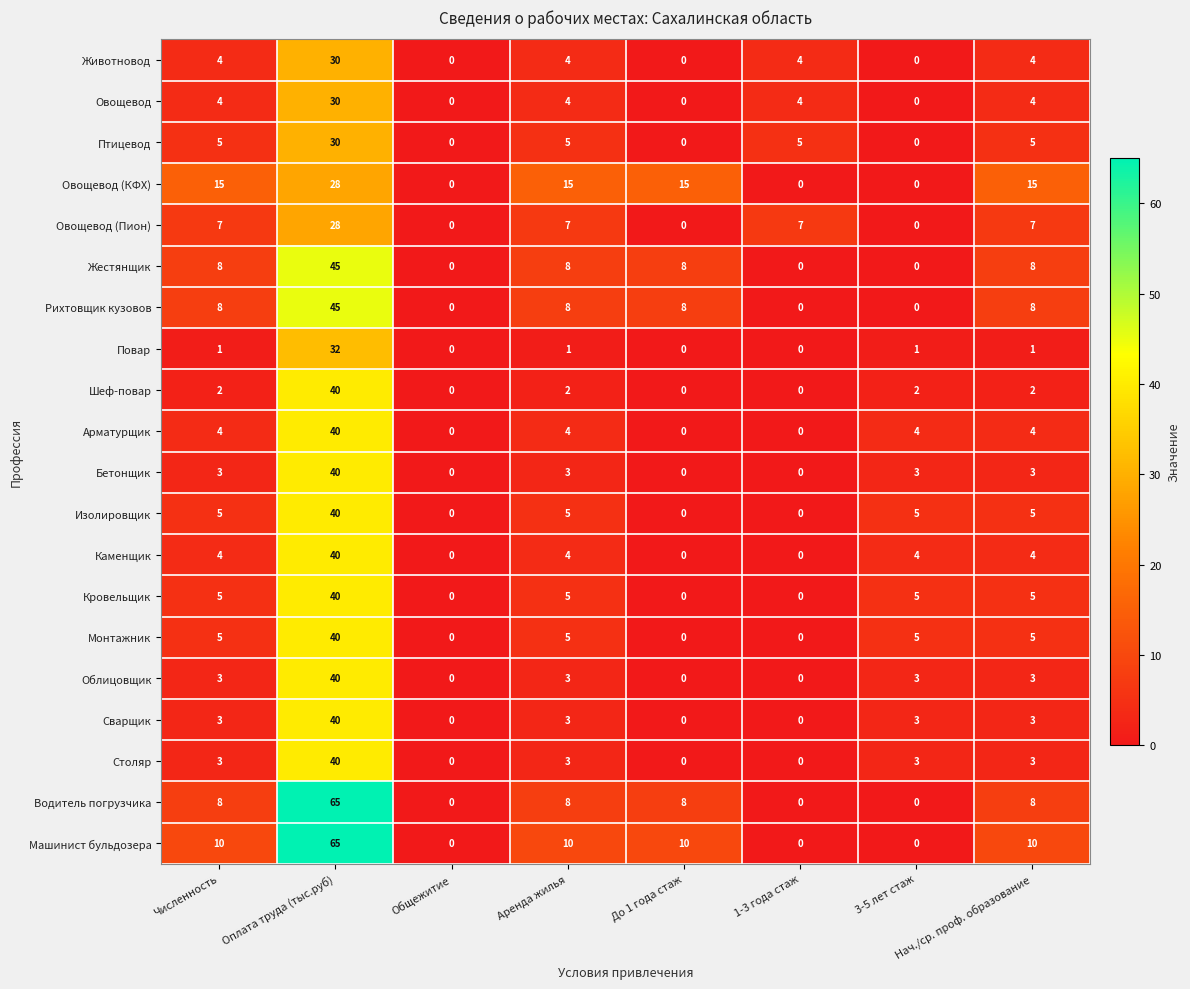

Which category has the highest value in the Птицевод series?

Оплата труда (тыс.руб)